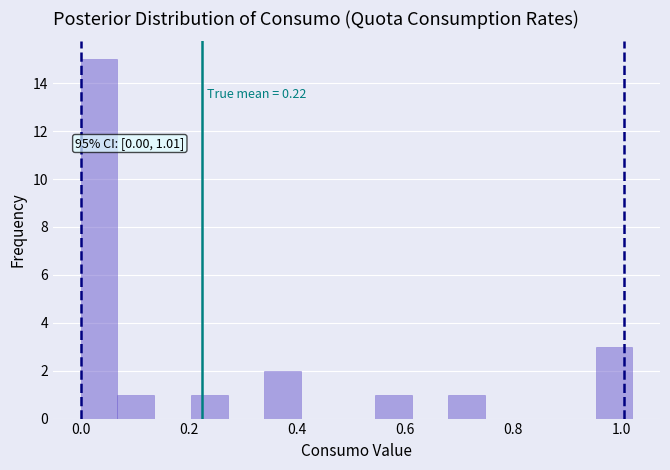

Around what value on the x-axis is the tallest bar? Give the approximate position of its centre, as read against the axis.

0.04